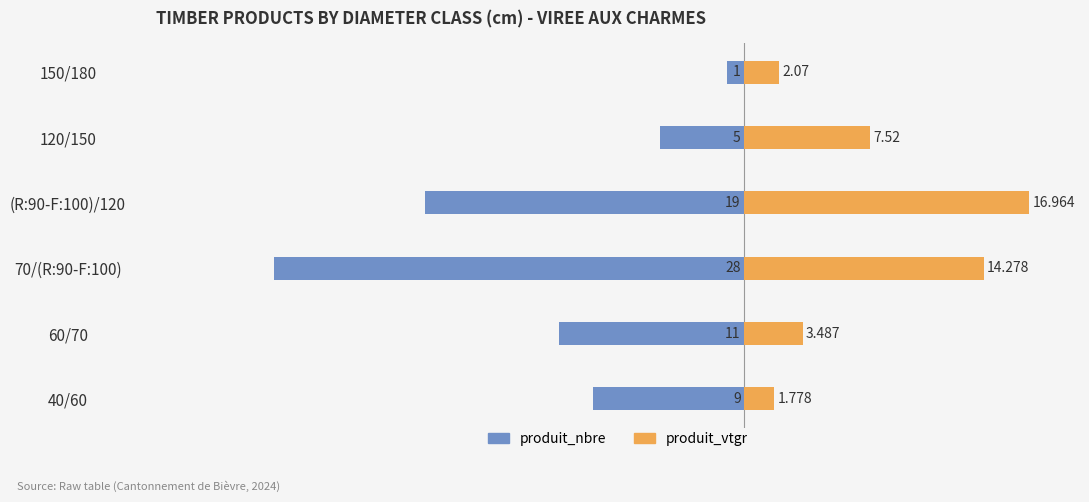

What are all the series names shown in the legend?

produit_nbre, produit_vtgr